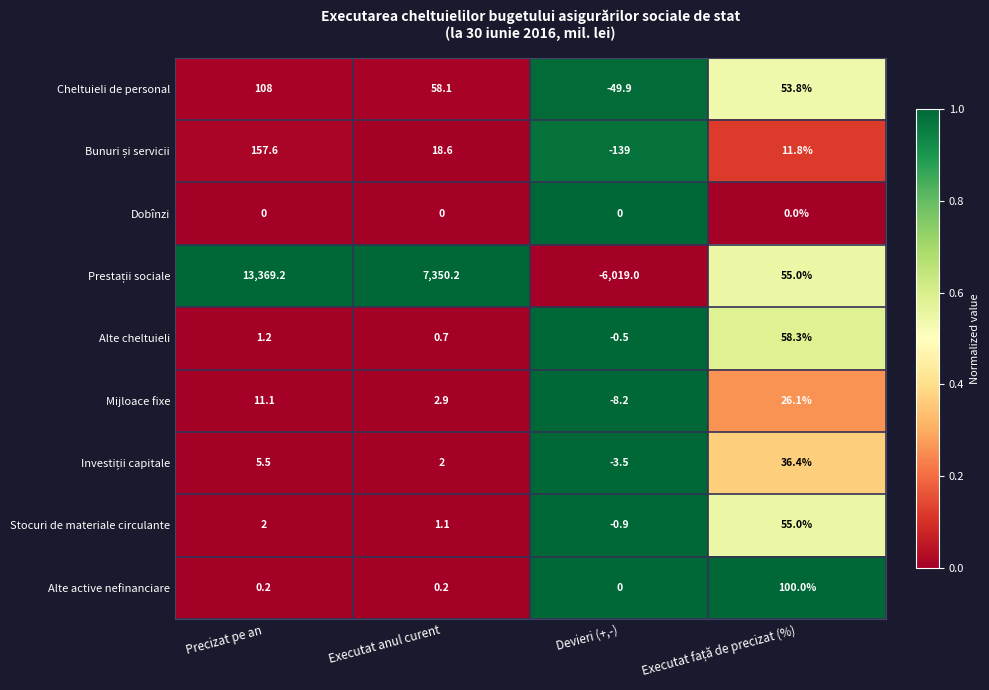

What is the maximum value shown in the chart?

13369.2